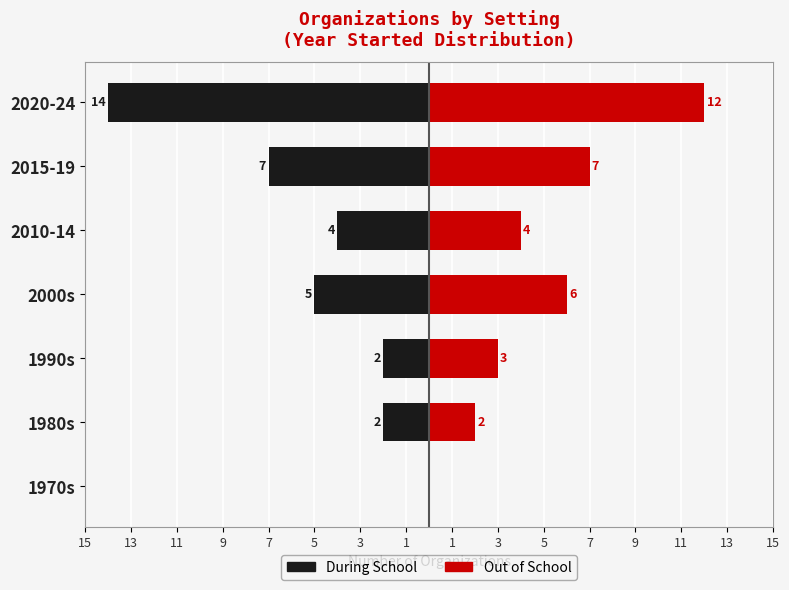

What is the difference between the highest and lowest values at 2010-14?

8